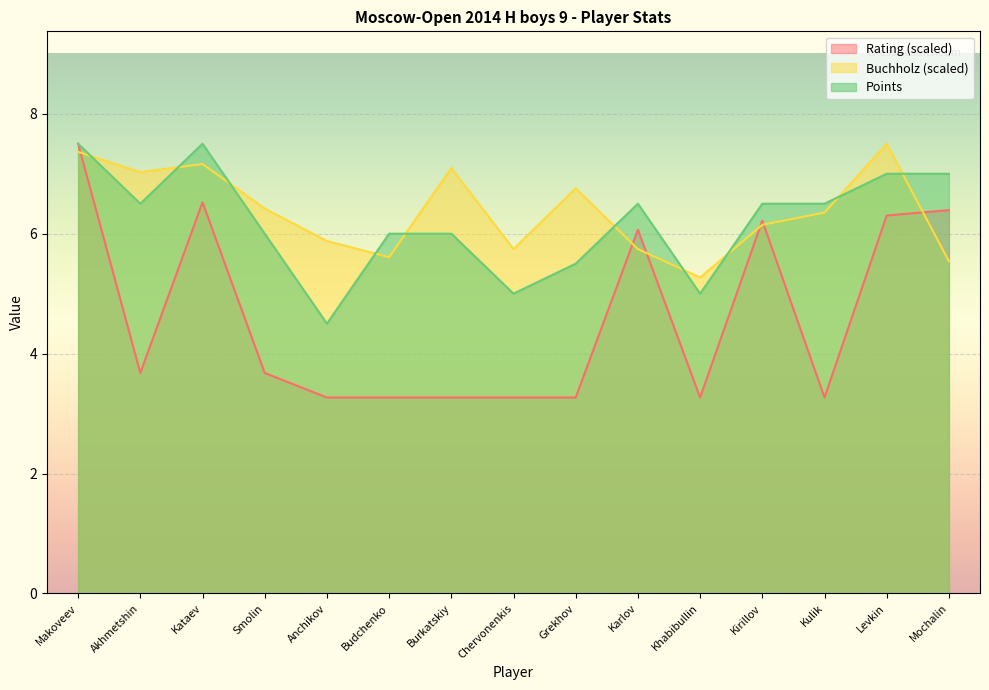

True or false: Buchholz and Points intersect in this chart.

True